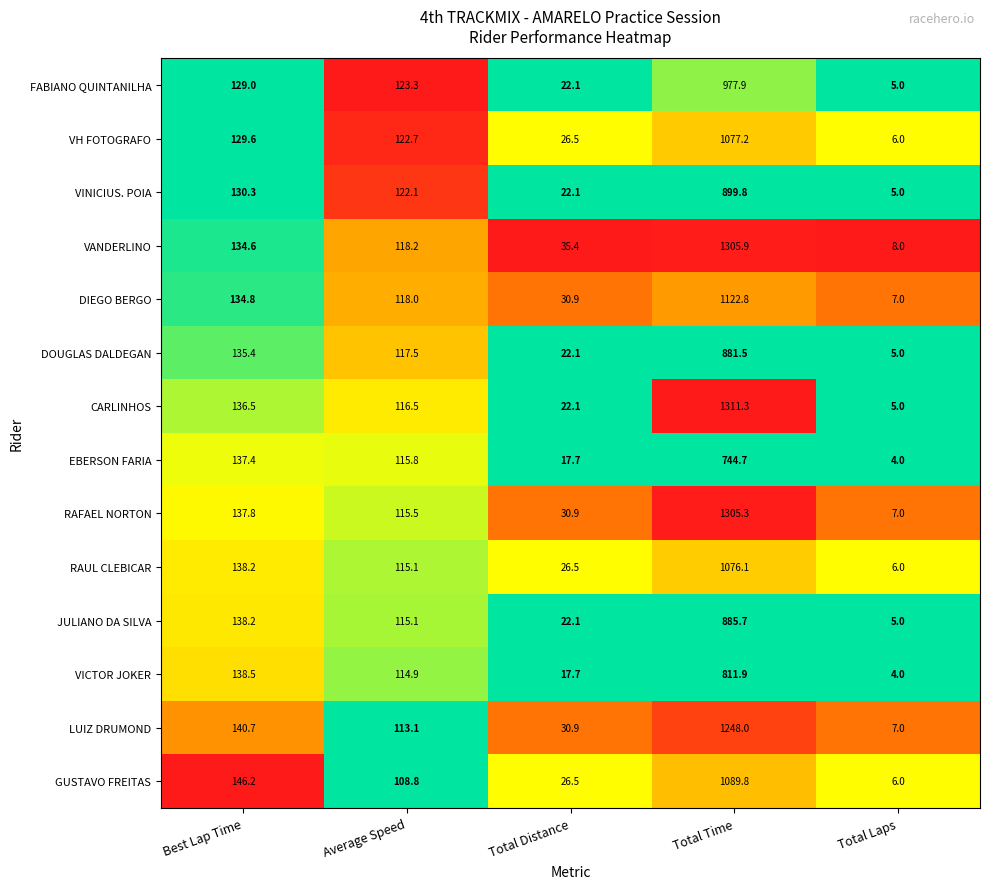

What is the difference between the second highest and minimum values in the VH FOTOGRAFO series?

123.6